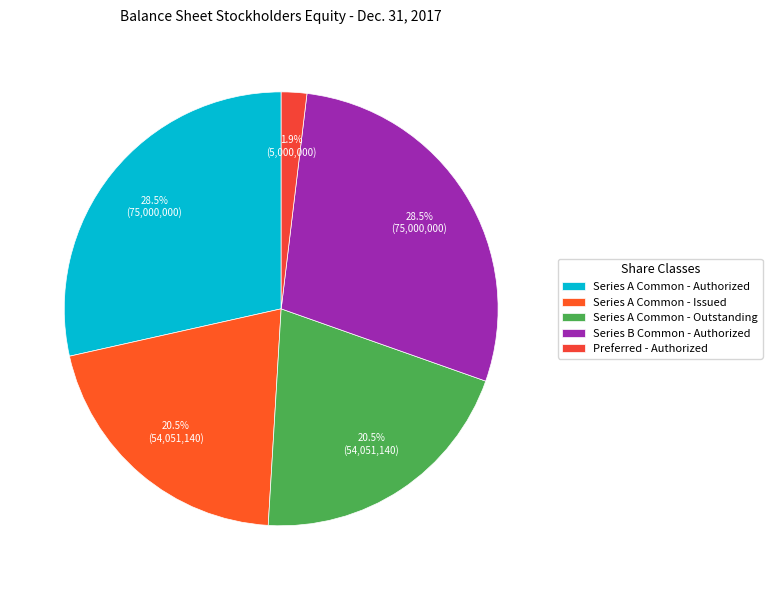

Is there any slice that represents more than half of the pie?

No